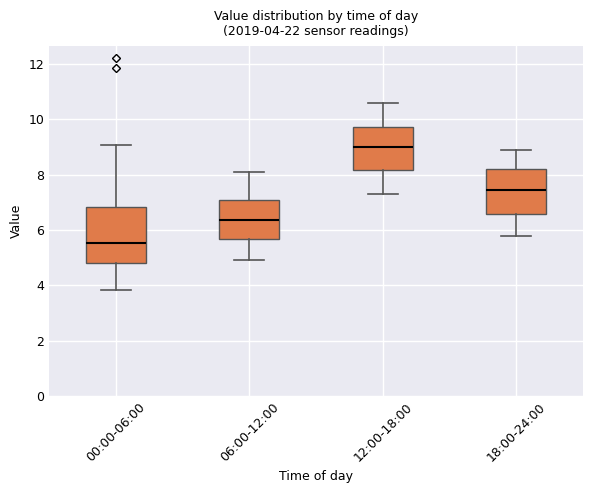

Which box is the tallest, from its lower edge to its upper edge?

00:00-06:00